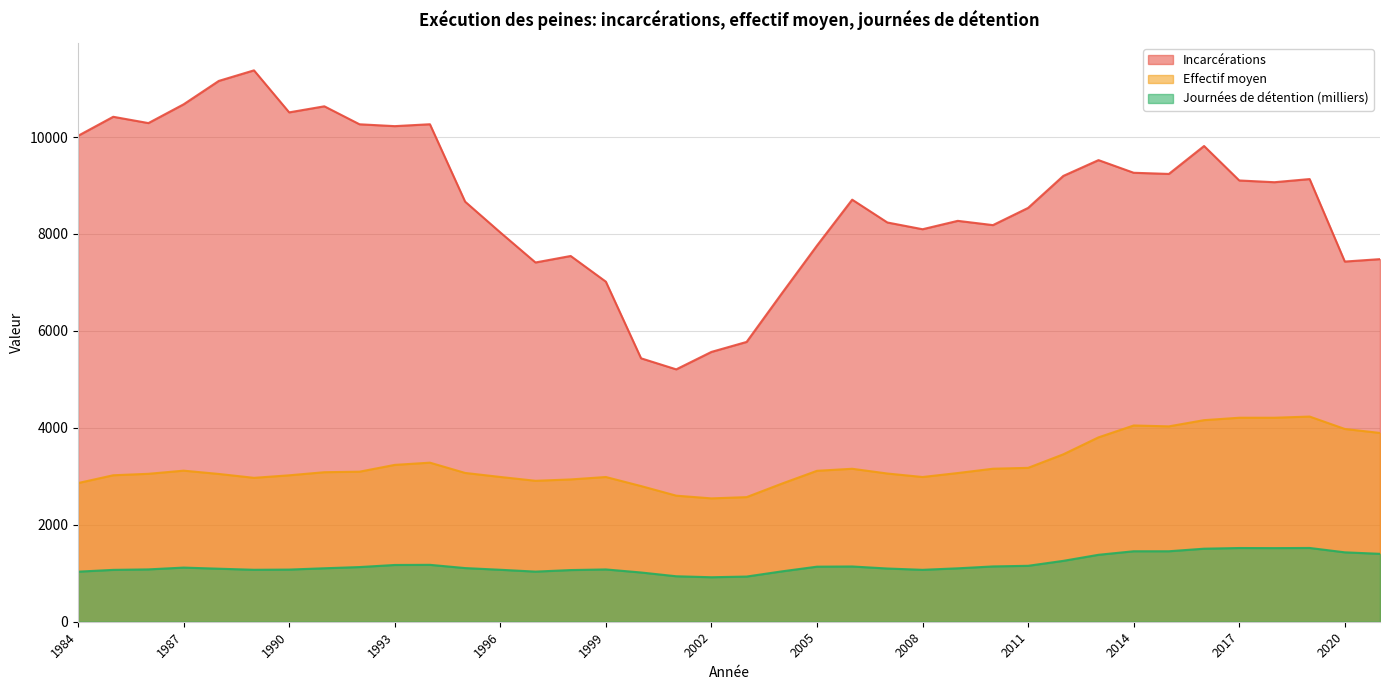

How many lines are shown in the chart?

3